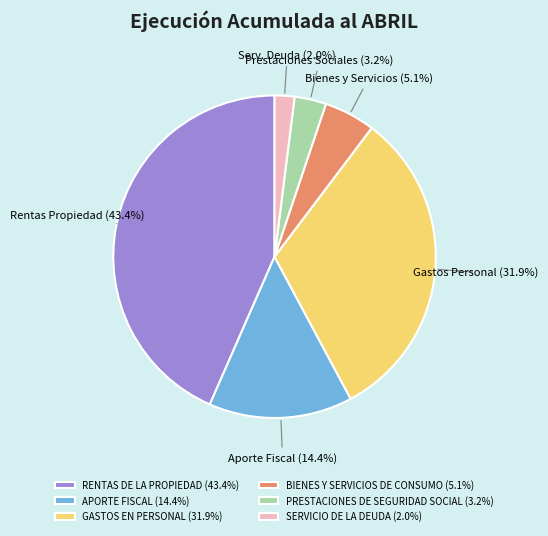

Is it true that GASTOS EN PERSONAL is 32% of the pie?

True